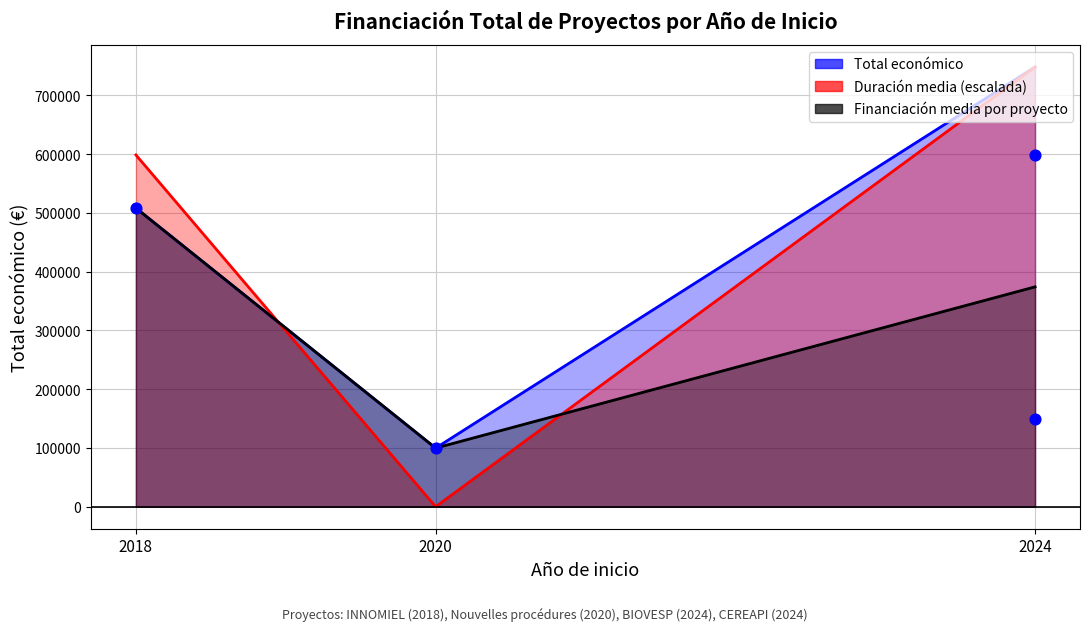

What is the change in value from 2020 to 2024?

+498396